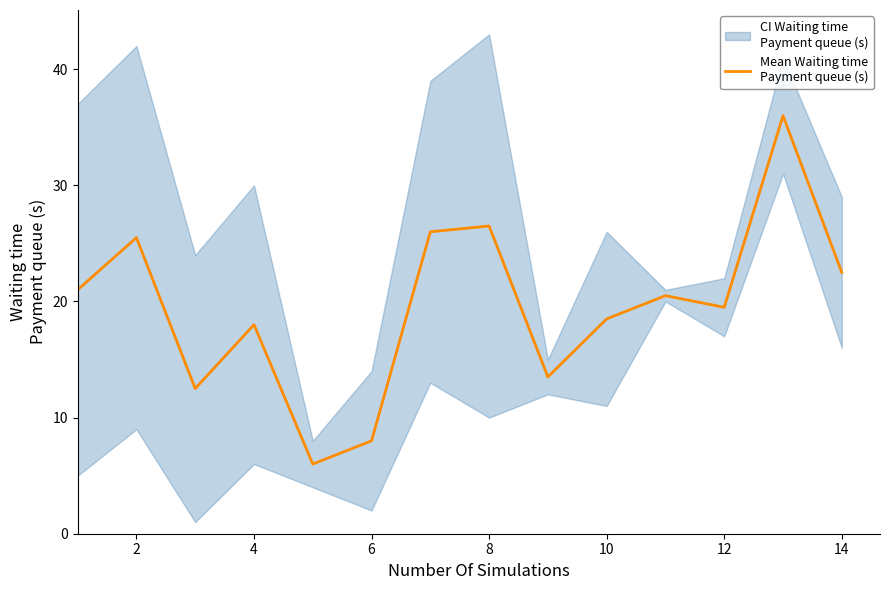

How many interior local valleys (lower than both neighbors) does the data have?

4